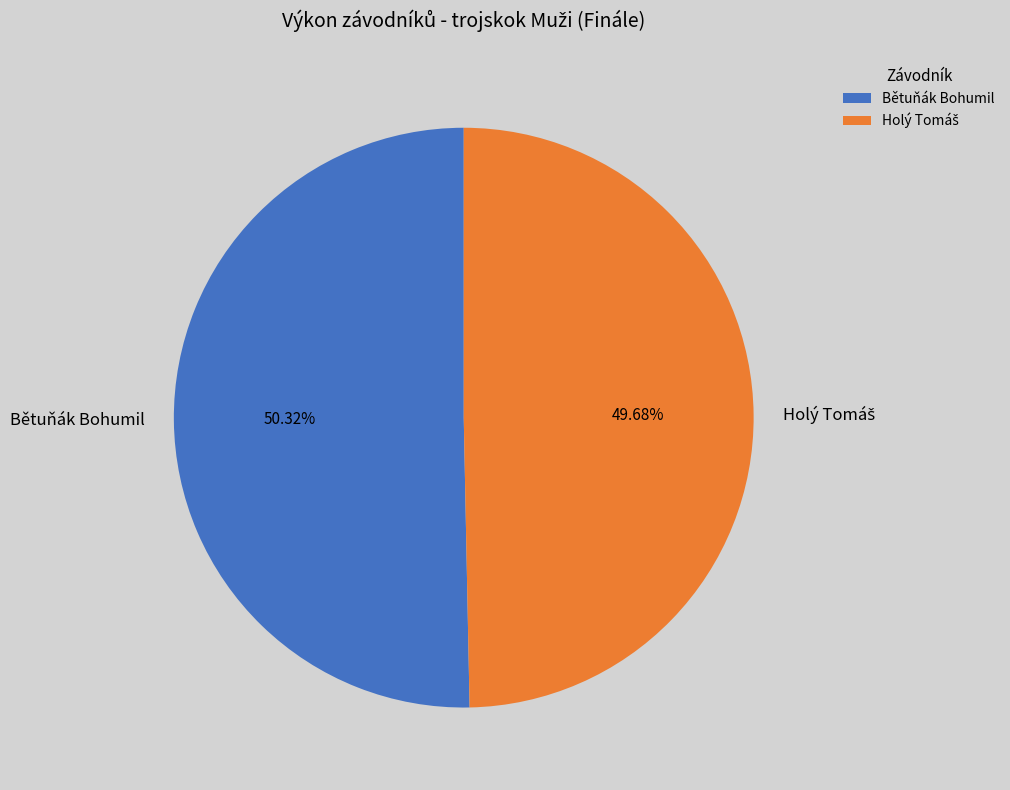

How many segments does this pie chart have?

2